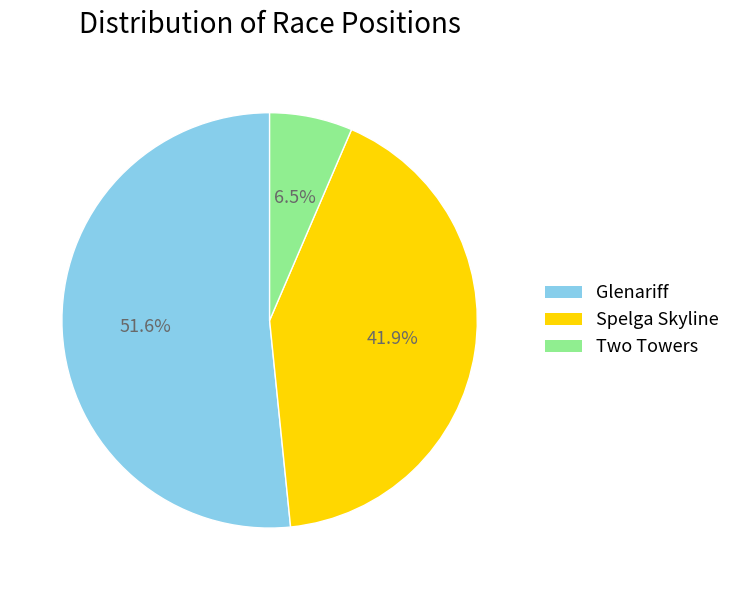

Is it true that Spelga Skyline is 50% of the pie?

False